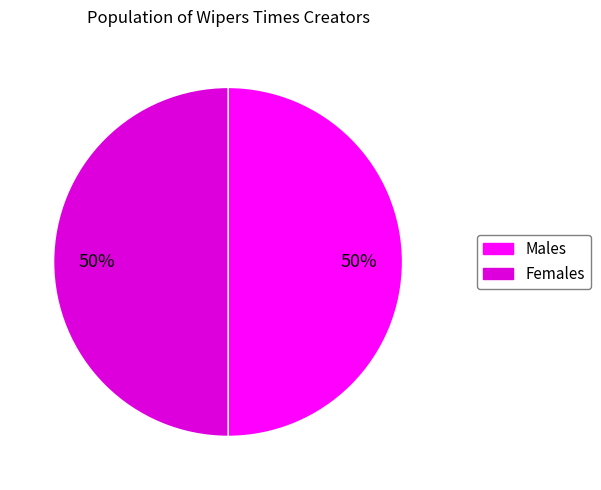

To the nearest percent, what is the average slice percentage?

50%